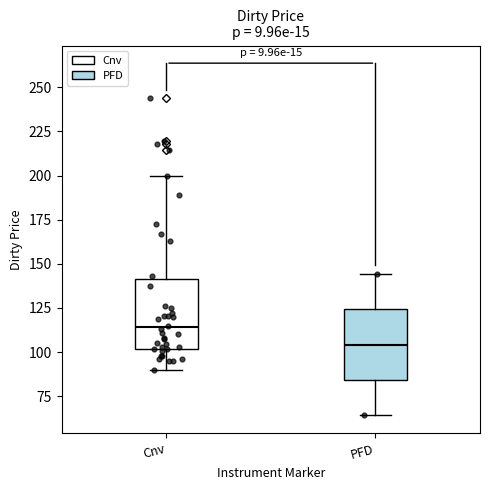

Reading left to right, transcribe this box plot: for each box, give where its median line is, the range the box spans, and where its two whiskers end, as read against the y-axis. The values are not printed on the chart, so give them approximately, as read against the axis.

Cnv: median 115, box 100 to 140, whiskers 90 to 200
PFD: median 105, box 85 to 125, whiskers 65 to 145